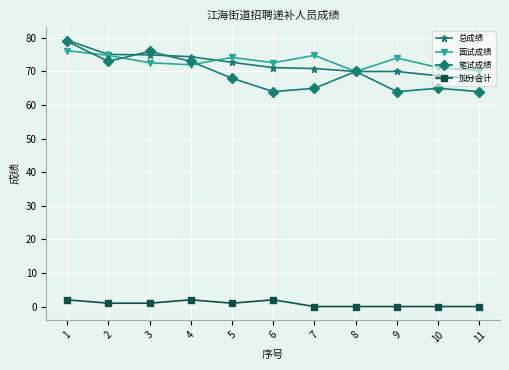

True or false: 加分合计 has a value of 0.0 at 7.

True